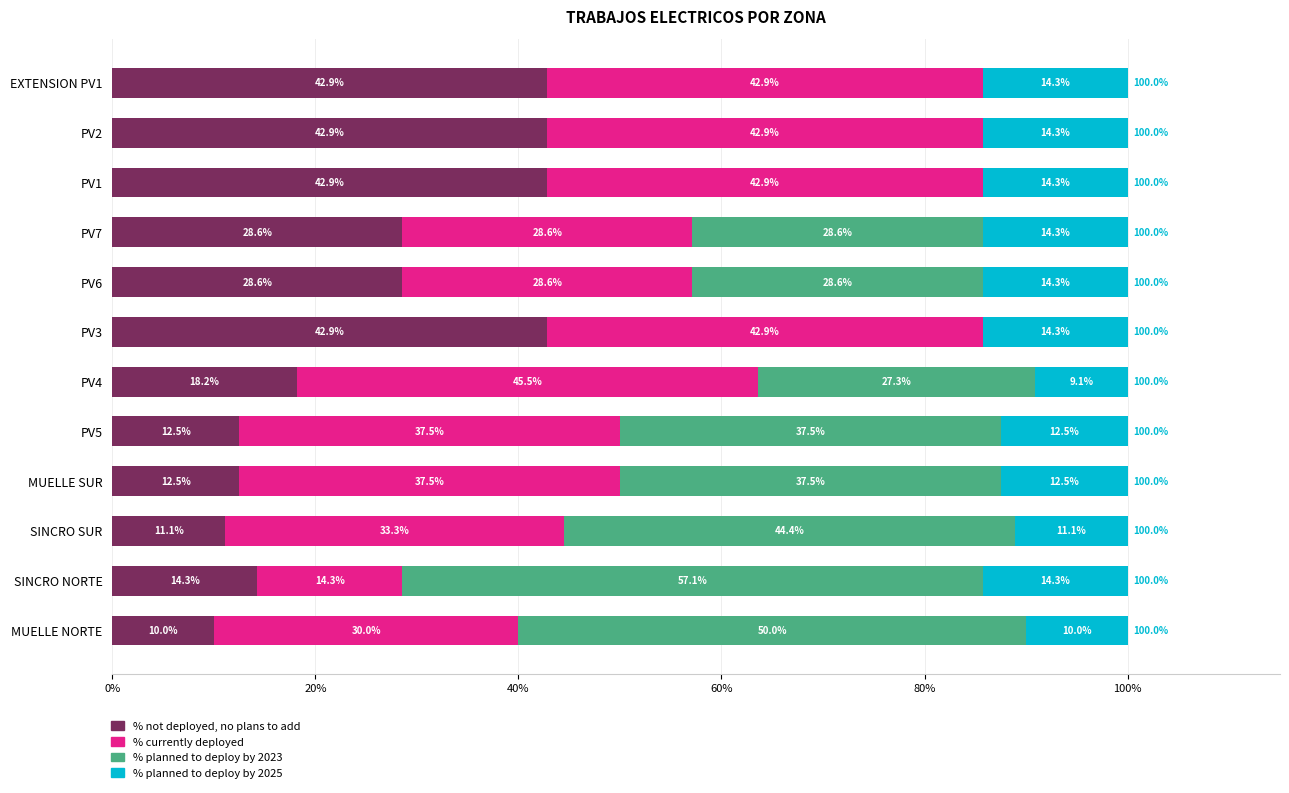

What value does the % not deployed, no plans to add series have at MUELLE NORTE?

10.0